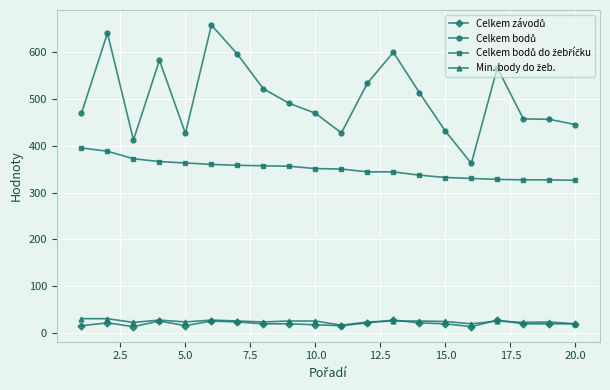

True or false: Min. body do žeb. and Celkem závodů cross at least once.

True